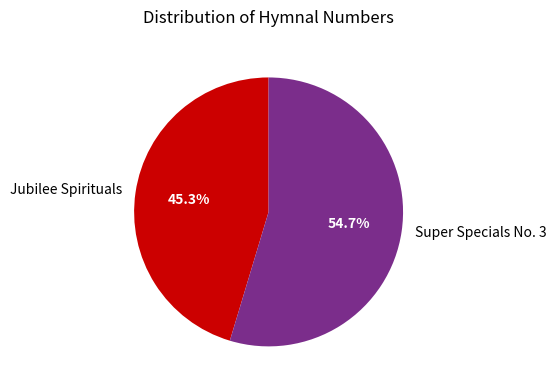

Which slice represents more than half of the pie?

Super Specials No. 3